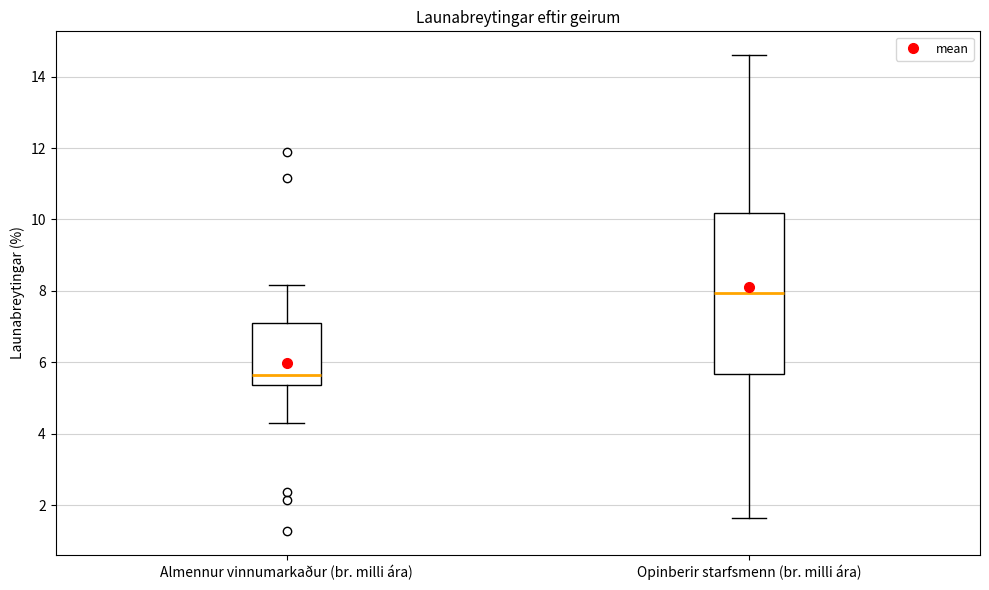

Reading left to right, transcribe this box plot: for each box, give where its median line is, the range the box spans, and where its two whiskers end, as read against the y-axis. The values are not printed on the chart, so give them approximately, as read against the axis.

Almennur vinnumarkaður (br. milli ára): median 5.6, box 5.4 to 7.0, whiskers 4.2 to 8.2
Opinberir starfsmenn (br. milli ára): median 8.0, box 5.6 to 10.2, whiskers 1.6 to 14.6